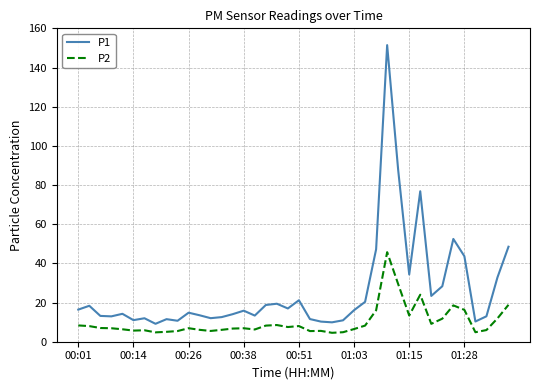

Is this an area chart (filled region under the line)?

No